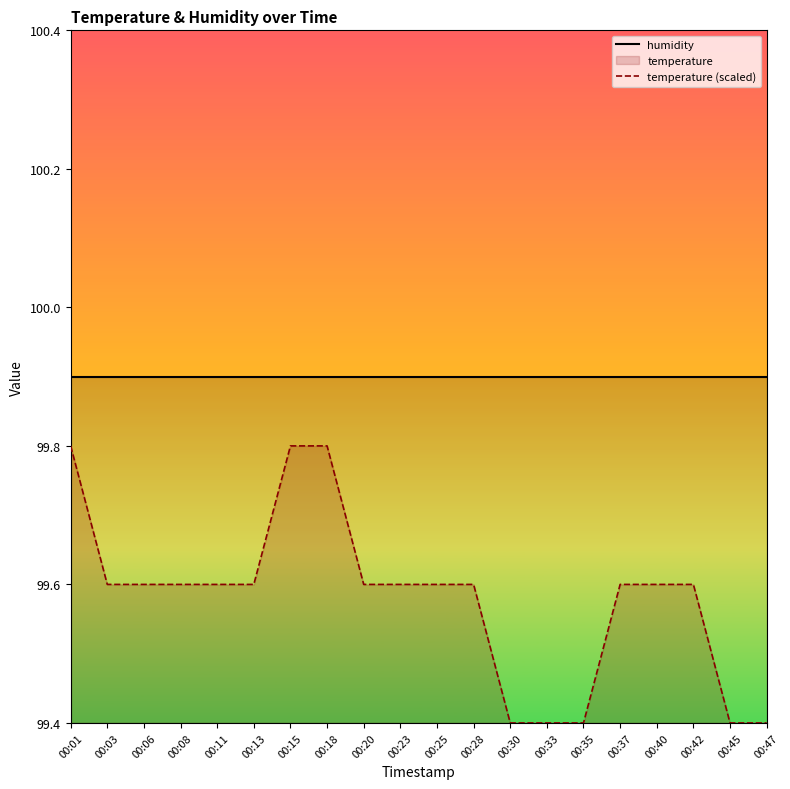

True or false: humidity and temperature (scaled) cross at least once.

False